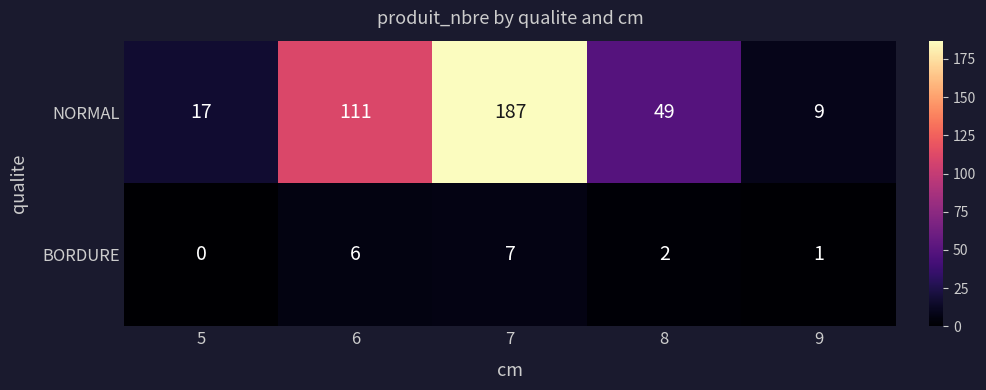

At which category is the sum across all series the highest?

7